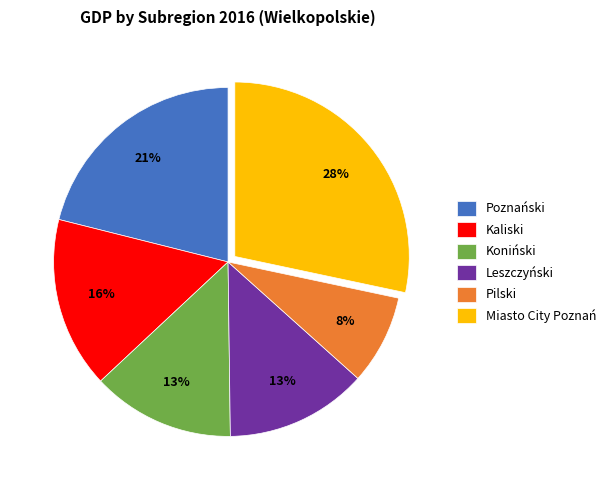

Which has a higher value, Leszczyński or Poznański?

Poznański